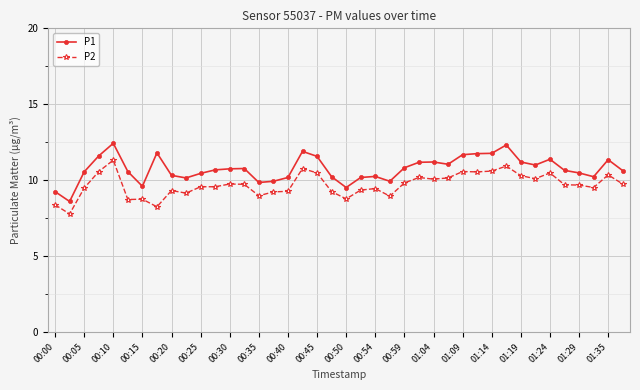

What is the value of the P1 point at the 8th from the left?

11.8